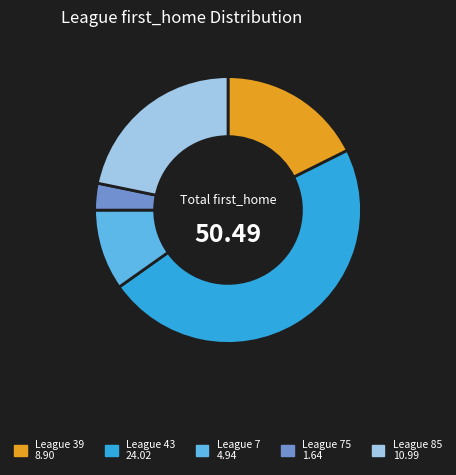

Is there any slice that represents more than half of the pie?

No